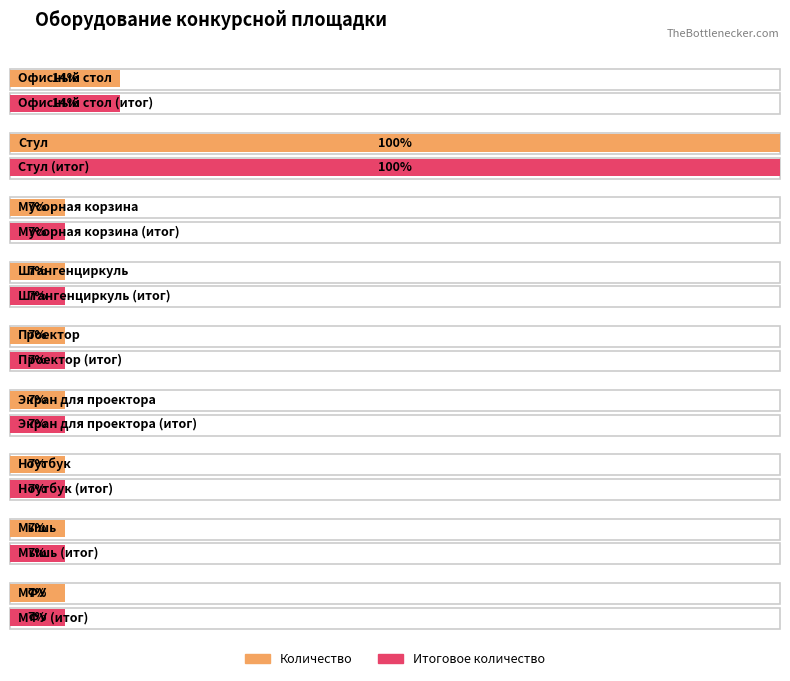

At which label does Итоговое количество reach its peak?

Стул